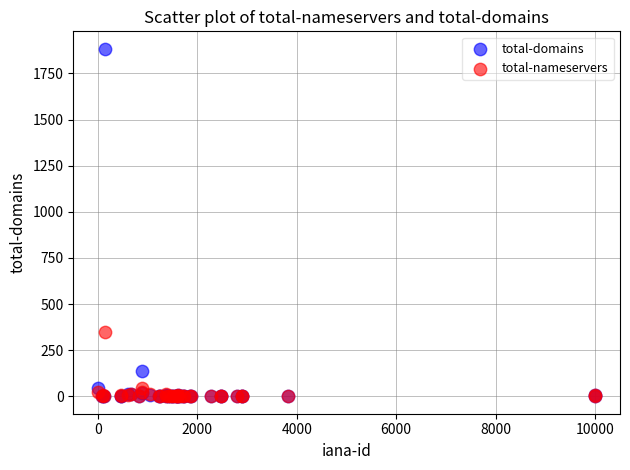

Which series has the largest Y range (max minus min)?

total-domains